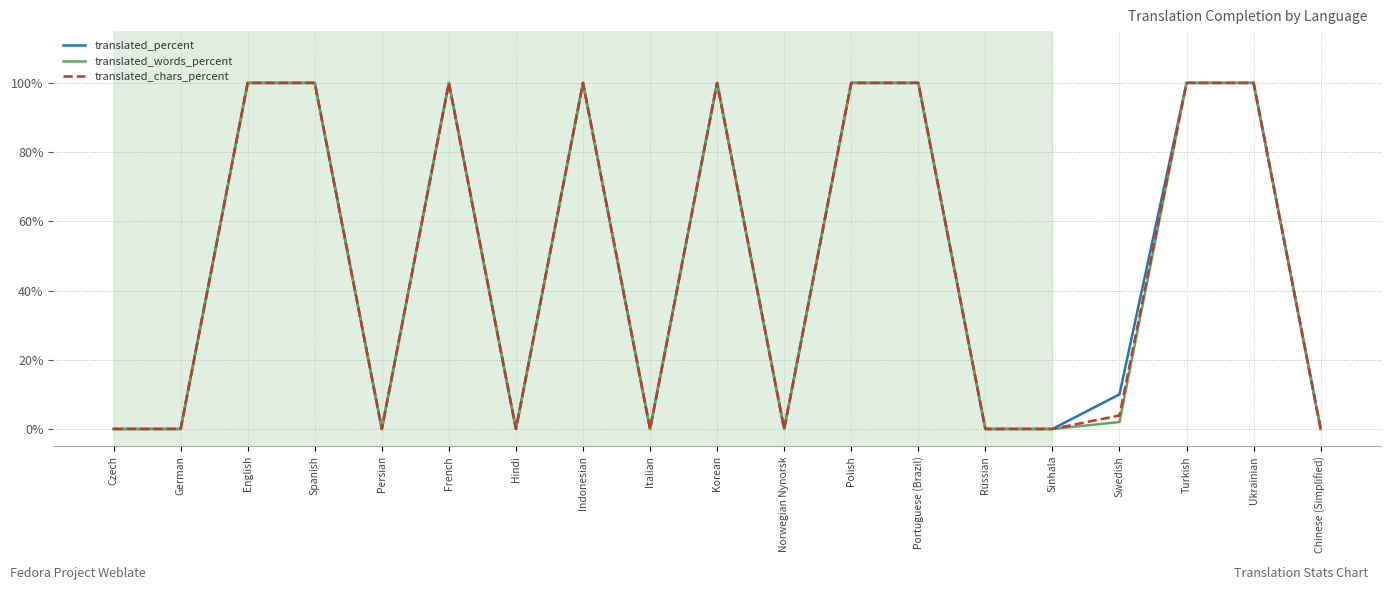

Is it true that translated_chars_percent equals 0.0 at Russian?

True